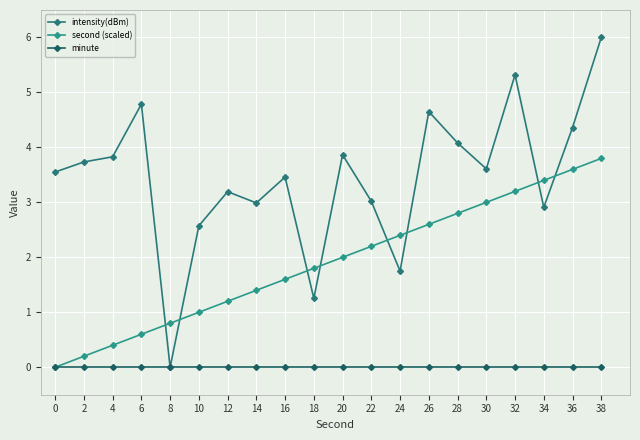

The intensity(dBm) series shows 2.8 at 24. True or false?

False